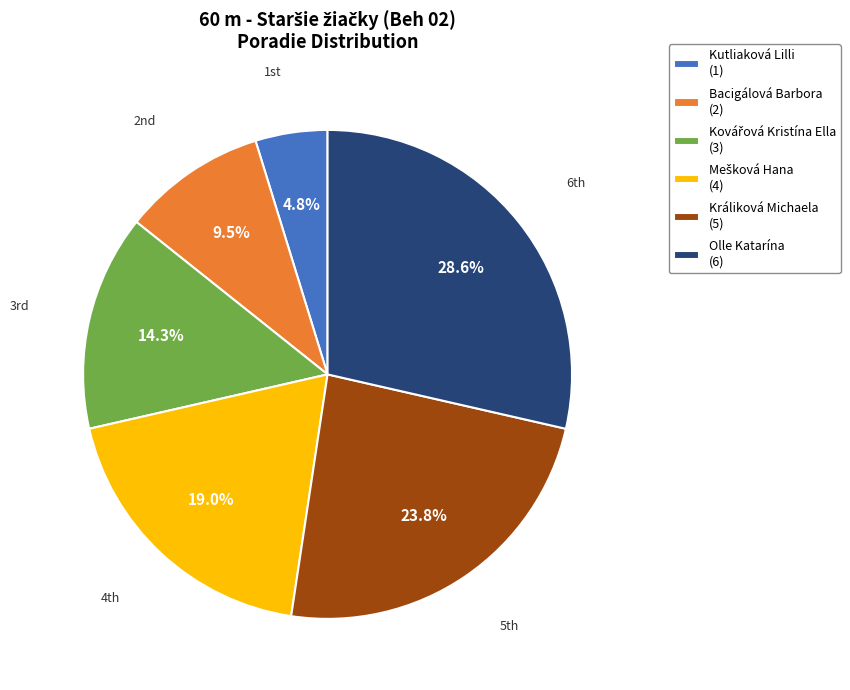

Approximately how many times larger is the value at Králiková Michaela (5) compared to Olle Katarína (6)?

0.8